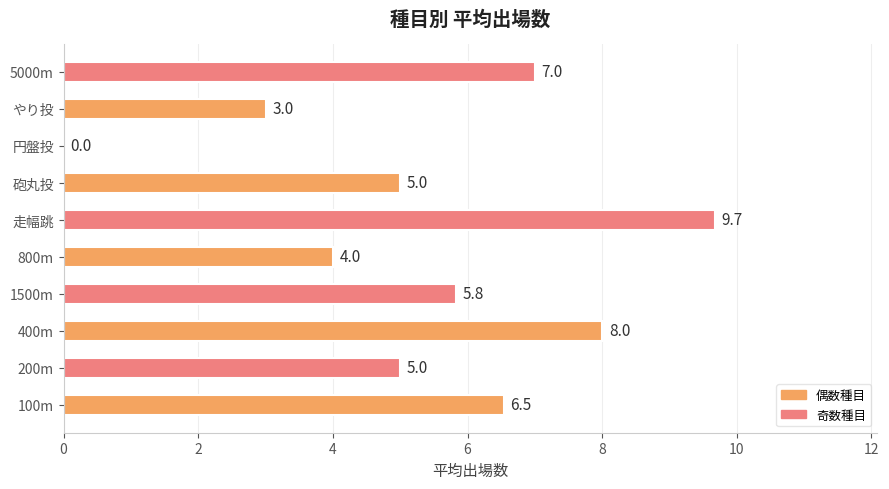

Where is the data nearest to the value 4?

800m